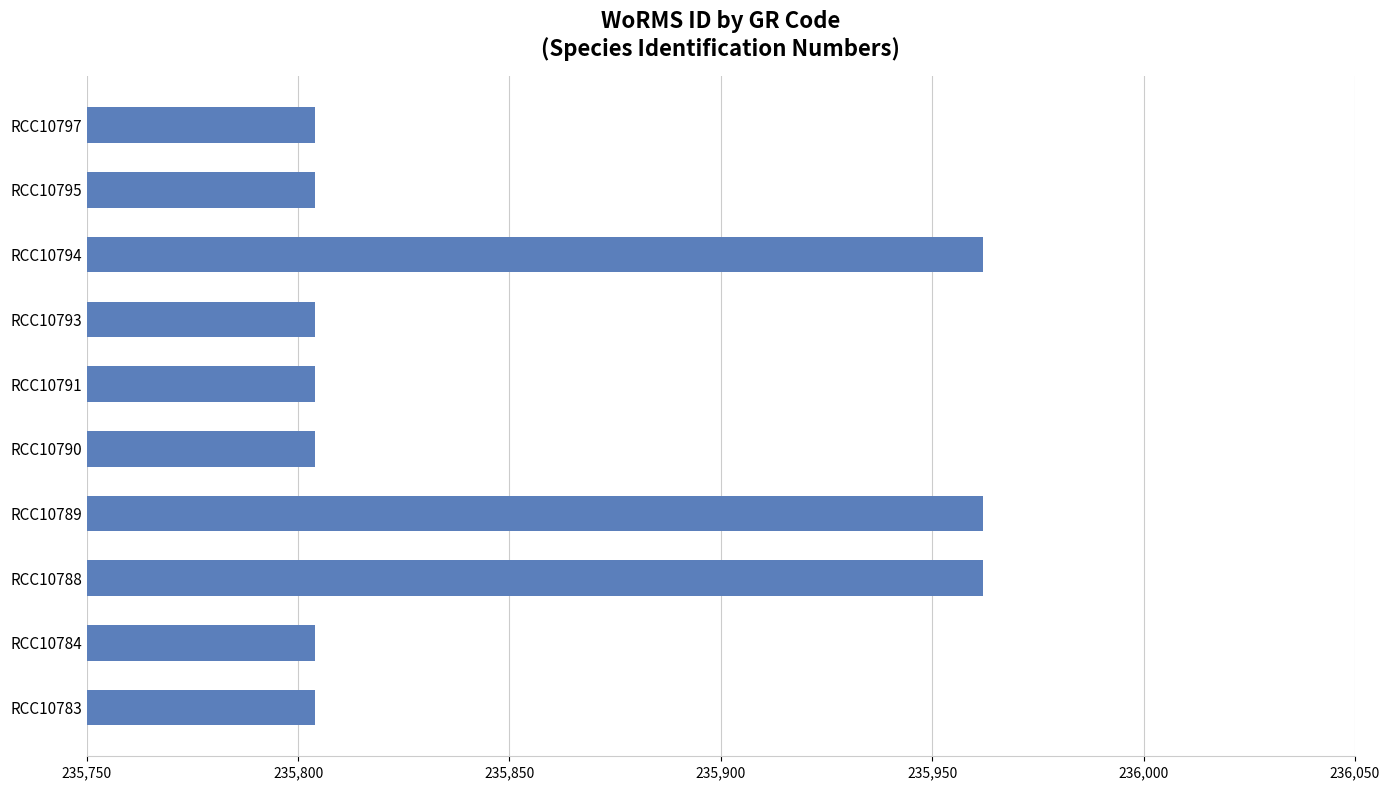

Reading bottom to top, list all the values displayed in this chart.

235804	235804	235962	235962	235804	235804	235804	235962	235804	235804